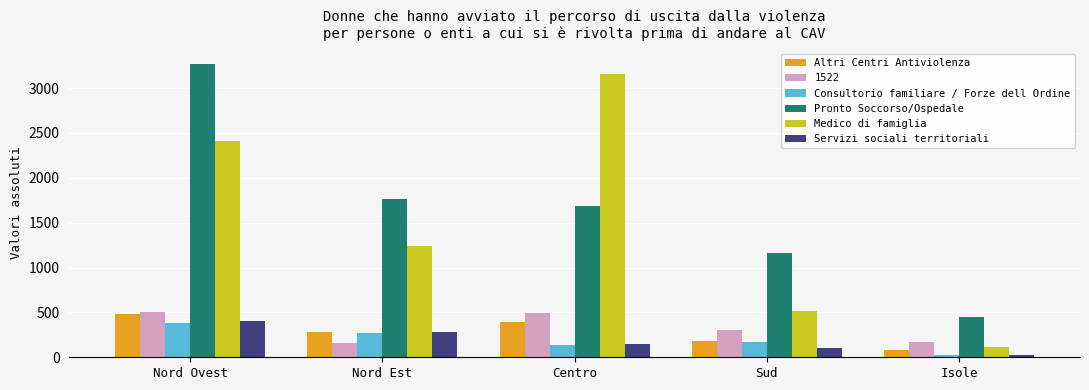

At which label does Servizi sociali territoriali first exceed 147?

Nord Ovest